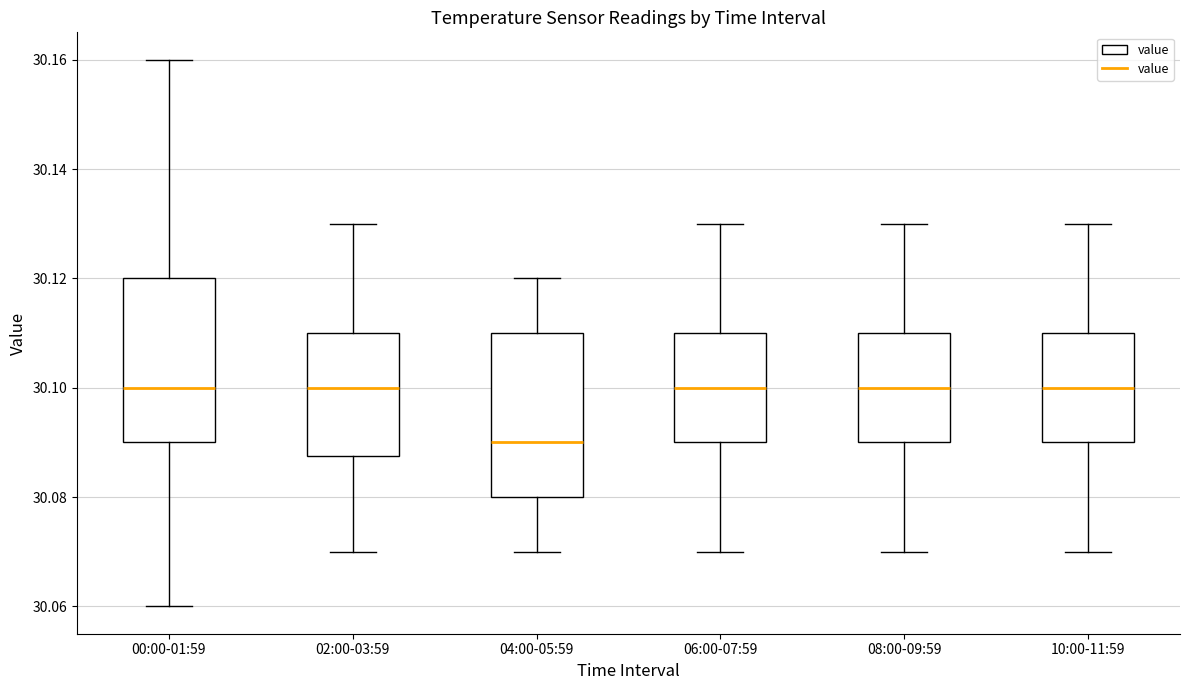

Reading left to right, read every box against the y-axis: the position of its median line, the range the box covers, and the ends of its whiskers. The values are not printed on the chart, so give them approximately, as read against the axis.

00:00-01:59: median 30.100, box 30.090 to 30.120, whiskers 30.060 to 30.160
02:00-03:59: median 30.100, box 30.088 to 30.110, whiskers 30.070 to 30.130
04:00-05:59: median 30.090, box 30.080 to 30.110, whiskers 30.070 to 30.120
06:00-07:59: median 30.100, box 30.090 to 30.110, whiskers 30.070 to 30.130
08:00-09:59: median 30.100, box 30.090 to 30.110, whiskers 30.070 to 30.130
10:00-11:59: median 30.100, box 30.090 to 30.110, whiskers 30.070 to 30.130